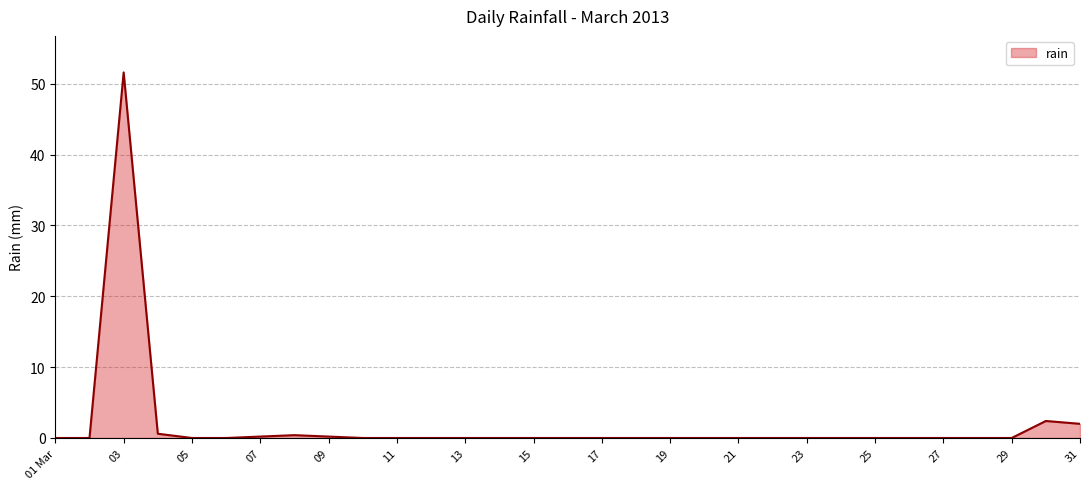

What is the difference between the maximum and minimum values?

51.6